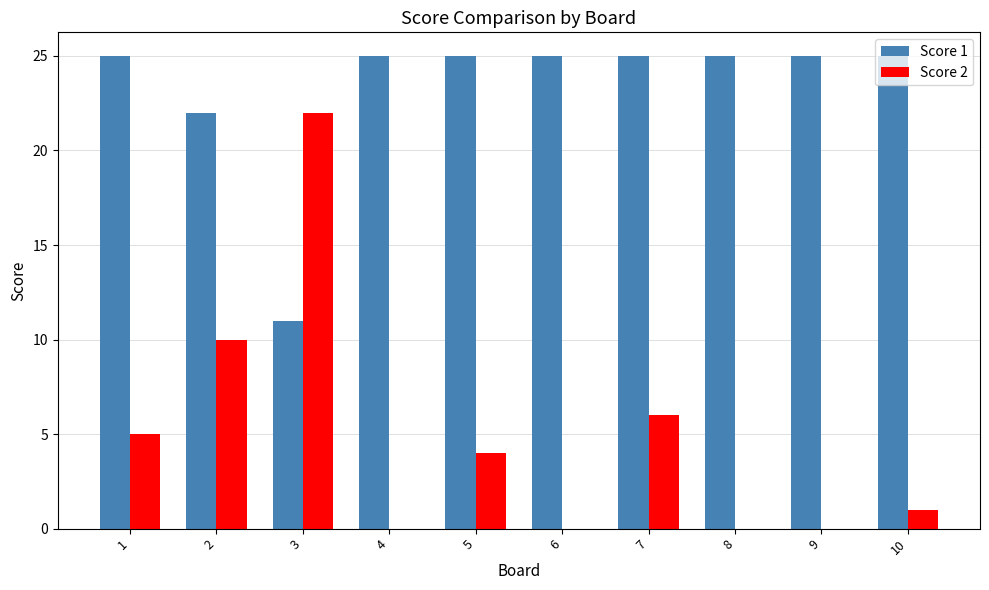

Does the chart contain stacked bars?

No